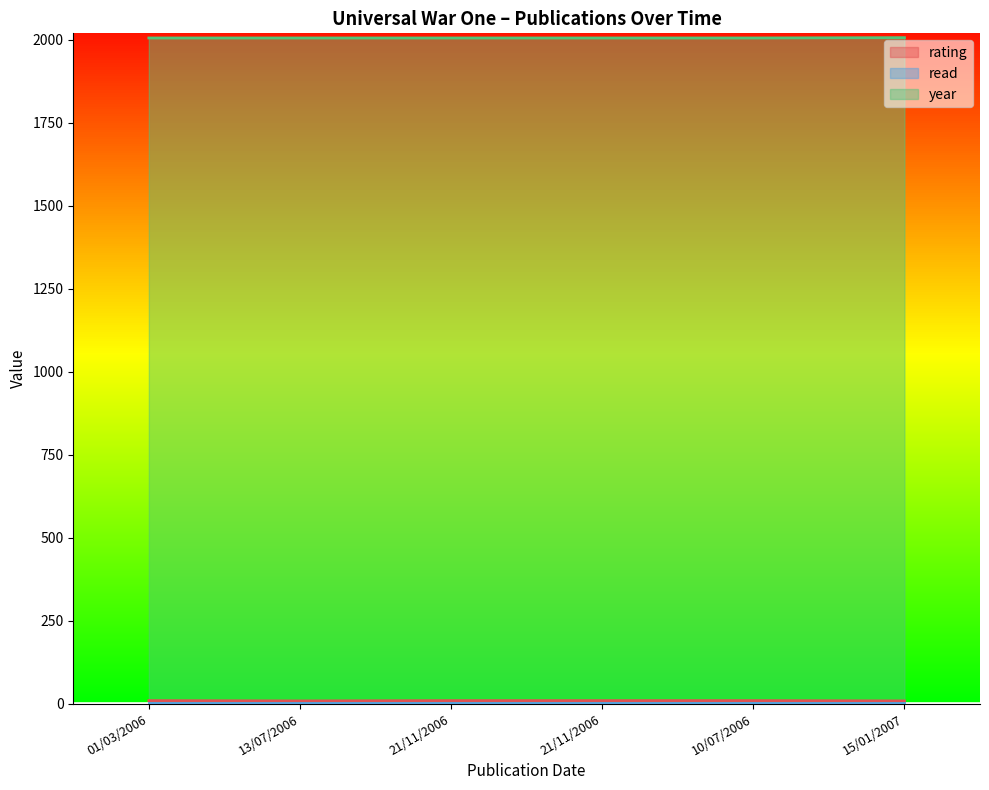

What is the value of the year point at the 5th from the left?

2006